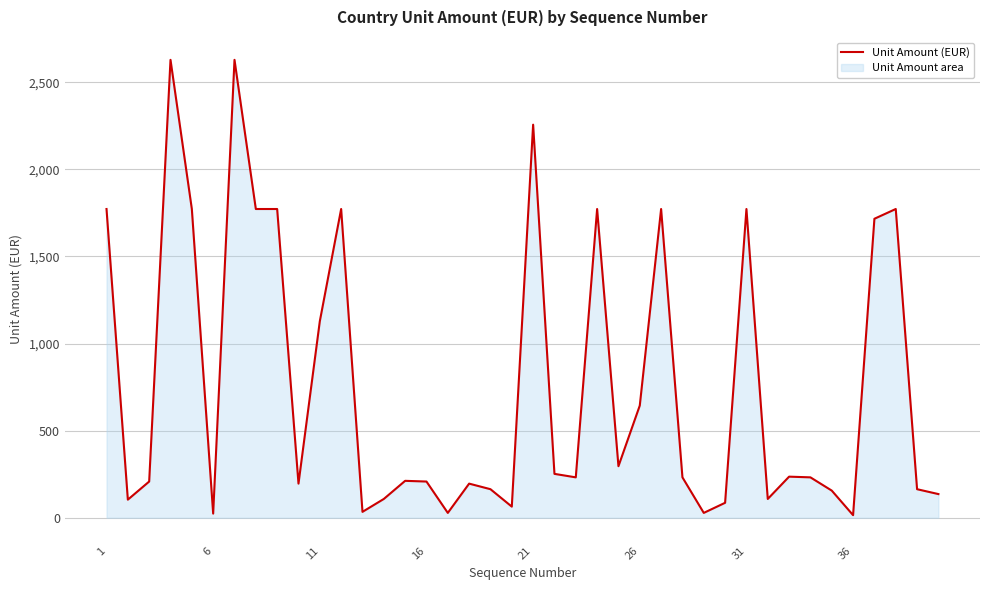

What is the greatest value displayed?

2628